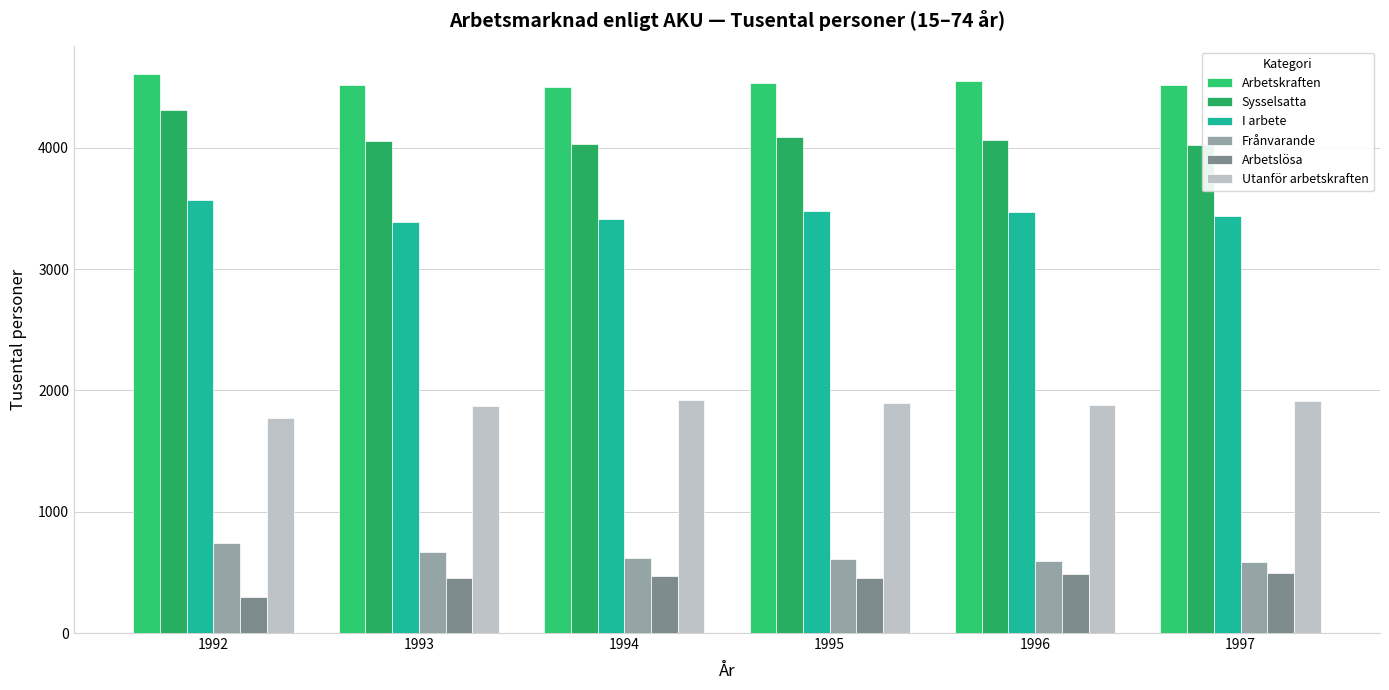

What is the lowest value of the Frånvarande series?

588.9